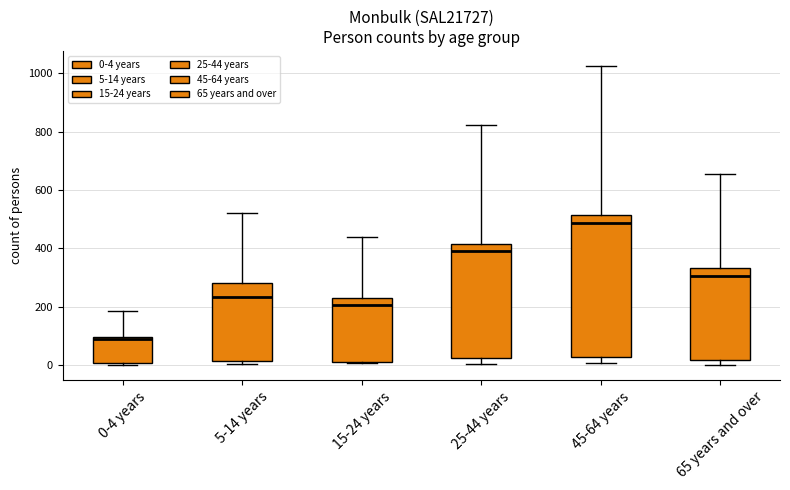

Which box's median line is the highest?

45-64 years